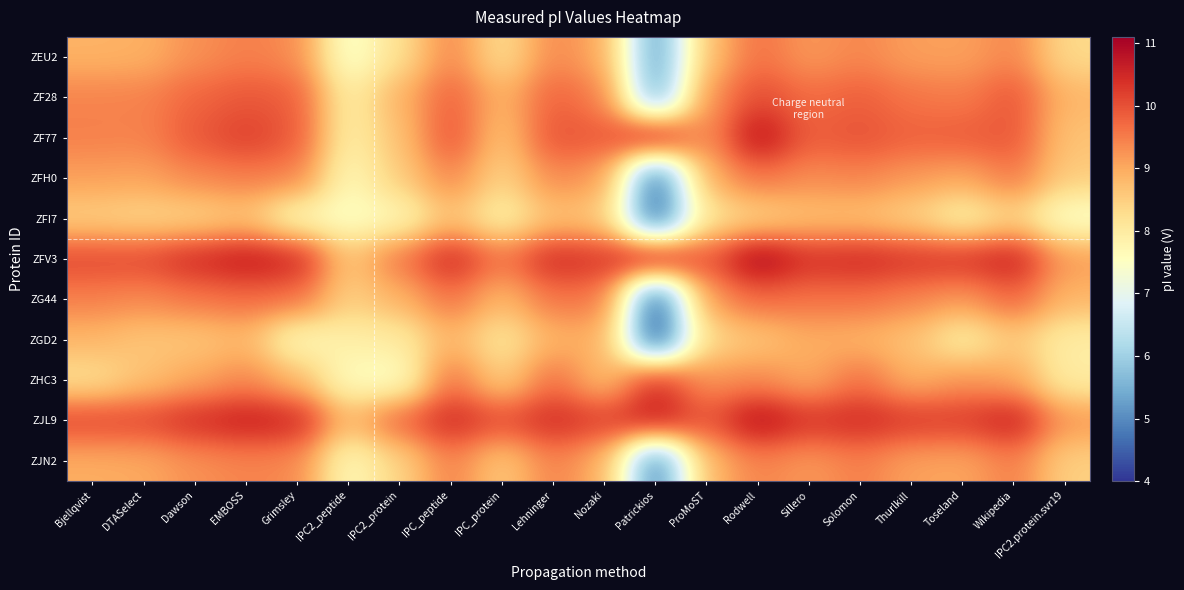

At which category does the chart reach its minimum across all series?

Patrickios